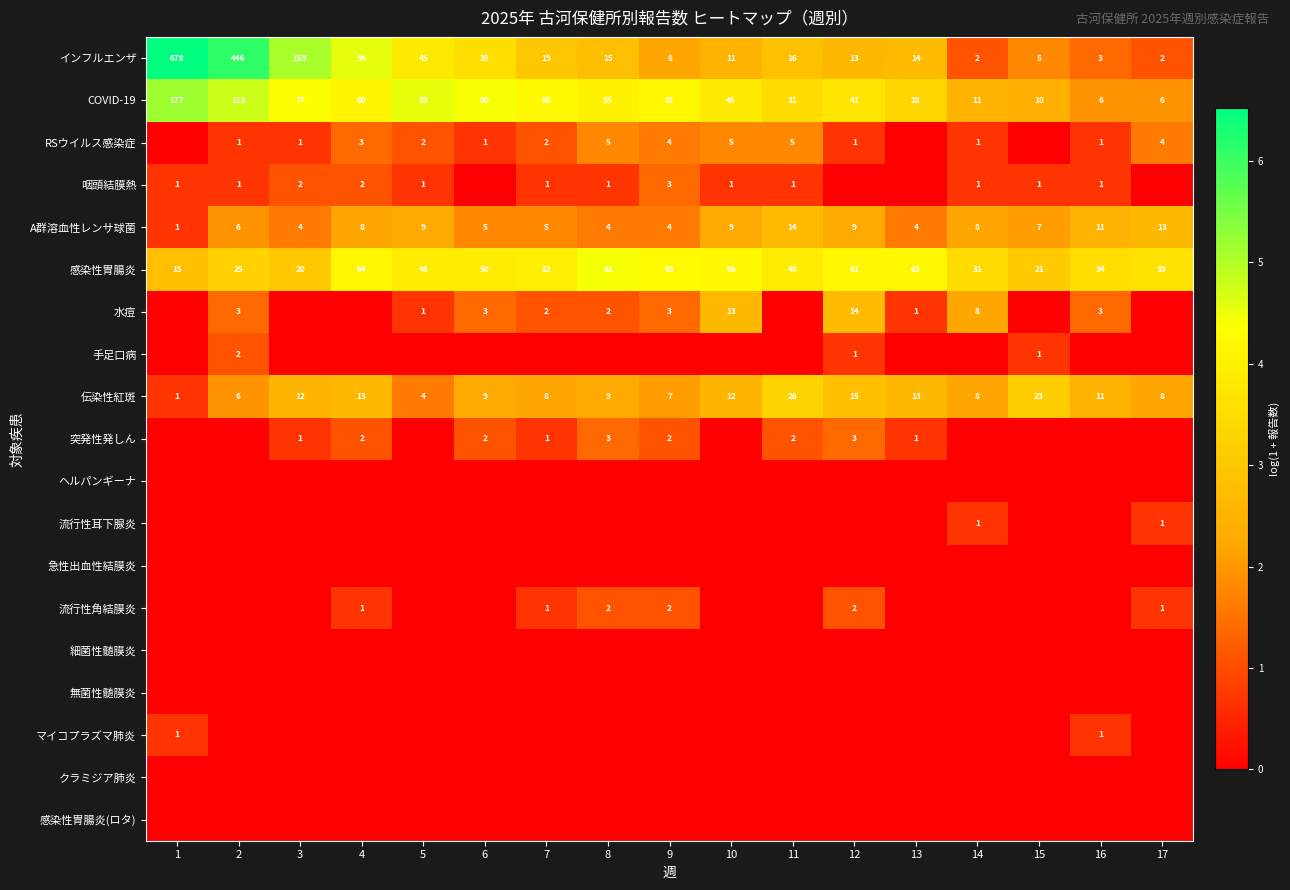

What is the total value across all series at 5?

18.7